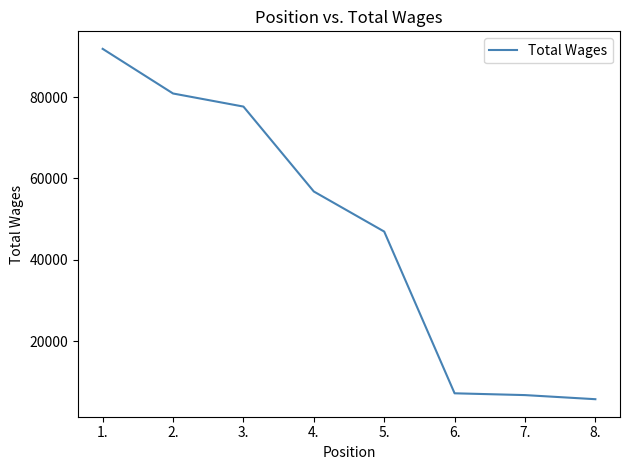

Which category has the lowest value across all series?

8.